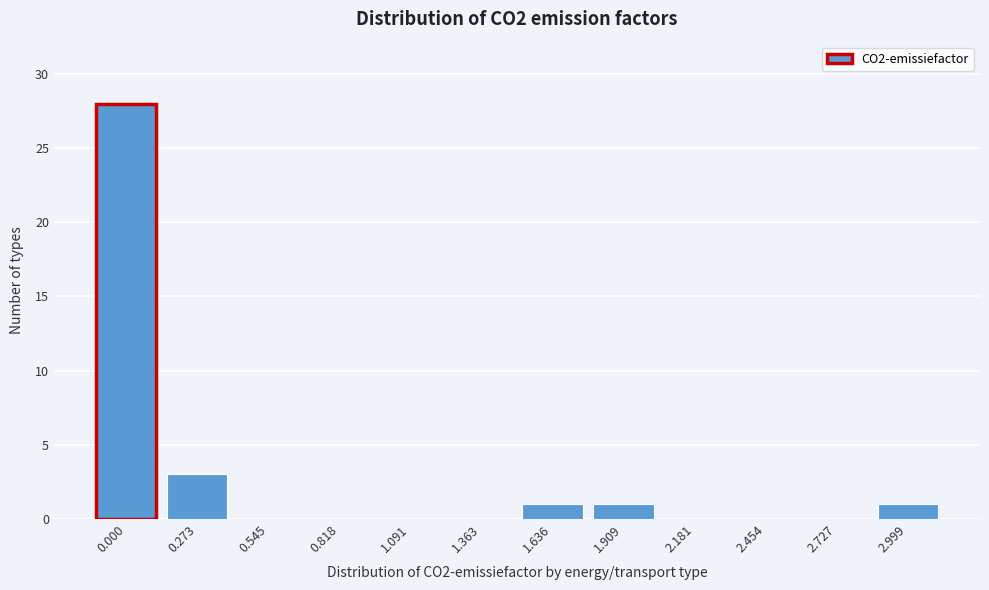

Reading left to right, what are all the values shown in this chart?

0.000=28	0.273=3	0.545=0	0.818=0	1.091=0	1.363=0	1.636=1	1.909=1	2.181=0	2.454=0	2.727=0	2.999=1